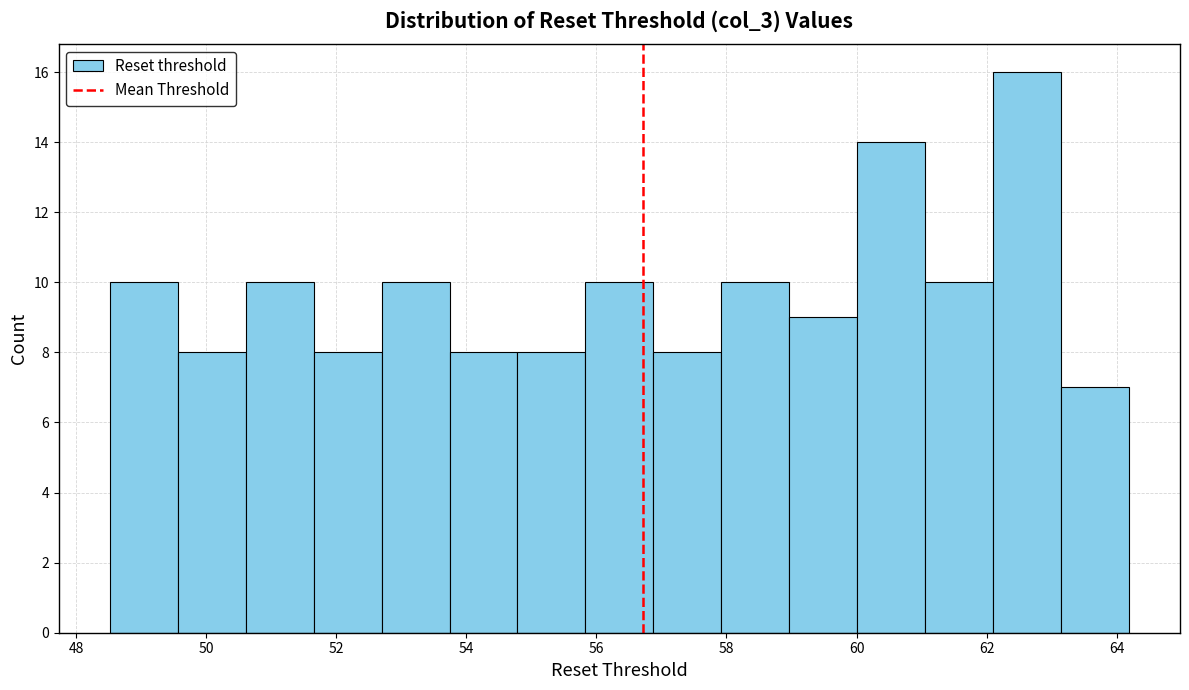

Which range on the x-axis has the tallest bar?

62.2 to 63.2